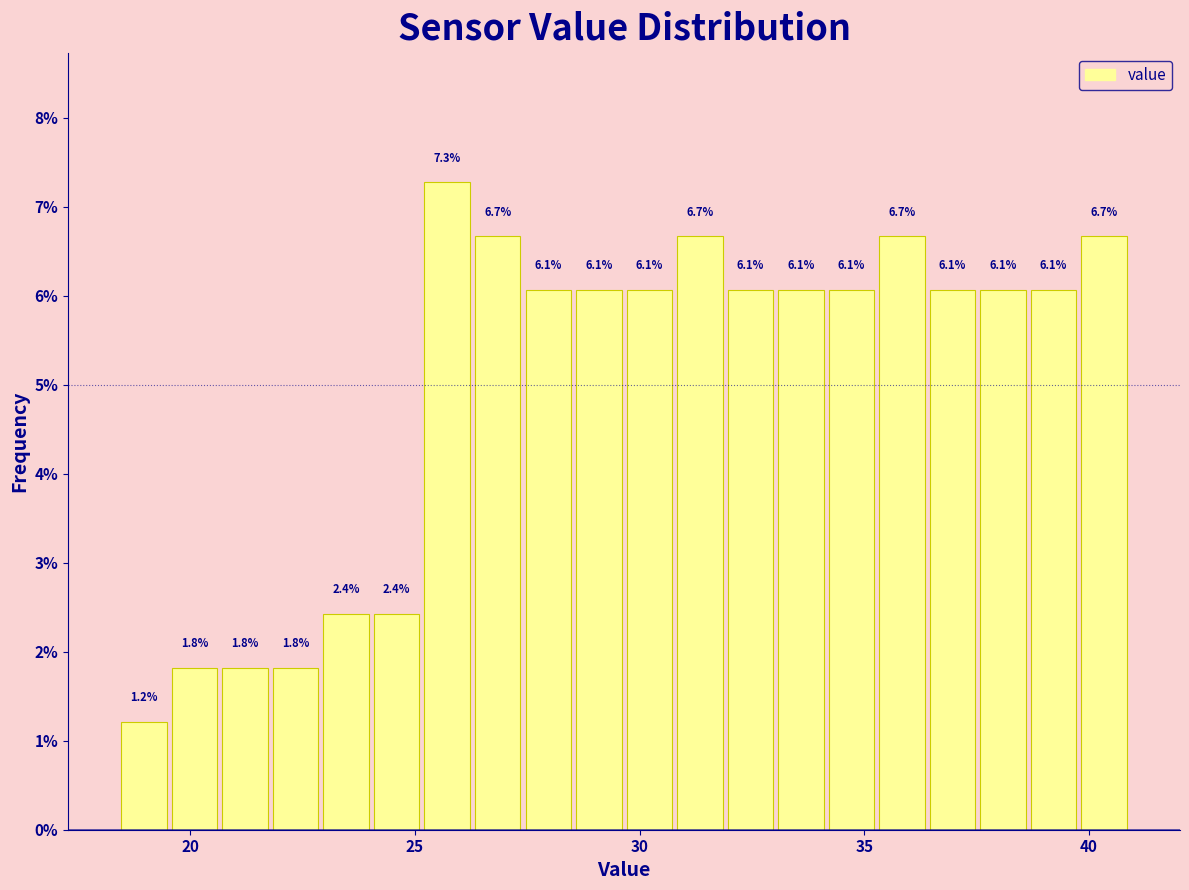

Around what value on the x-axis is the tallest bar? Give the approximate position of its centre, as read against the axis.

25.5